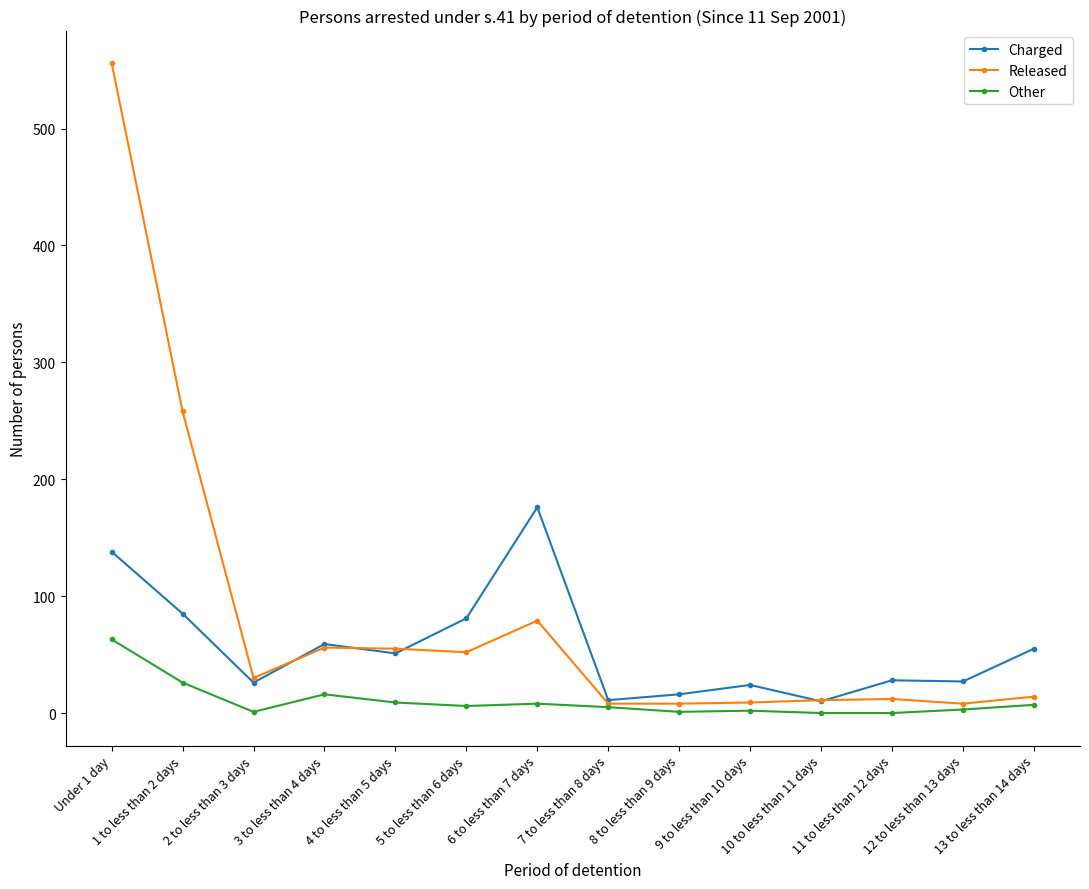

At 6 to less than 7 days, list the series in order from largest to smallest.

Charged, Released, Other